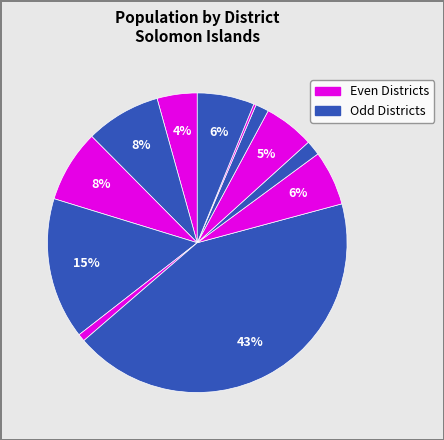

Rank the categories by value from highest to lowest.

Malaita, Guadalcanal, Eastern Solomons, Gizo, Ysabel and Cape Marsh, Nggela and Savo, Santa Cruz, Choiseul, Rennell and Bellona Islands, Shortlands, Lord Howe, Sikaiana (Stewart)